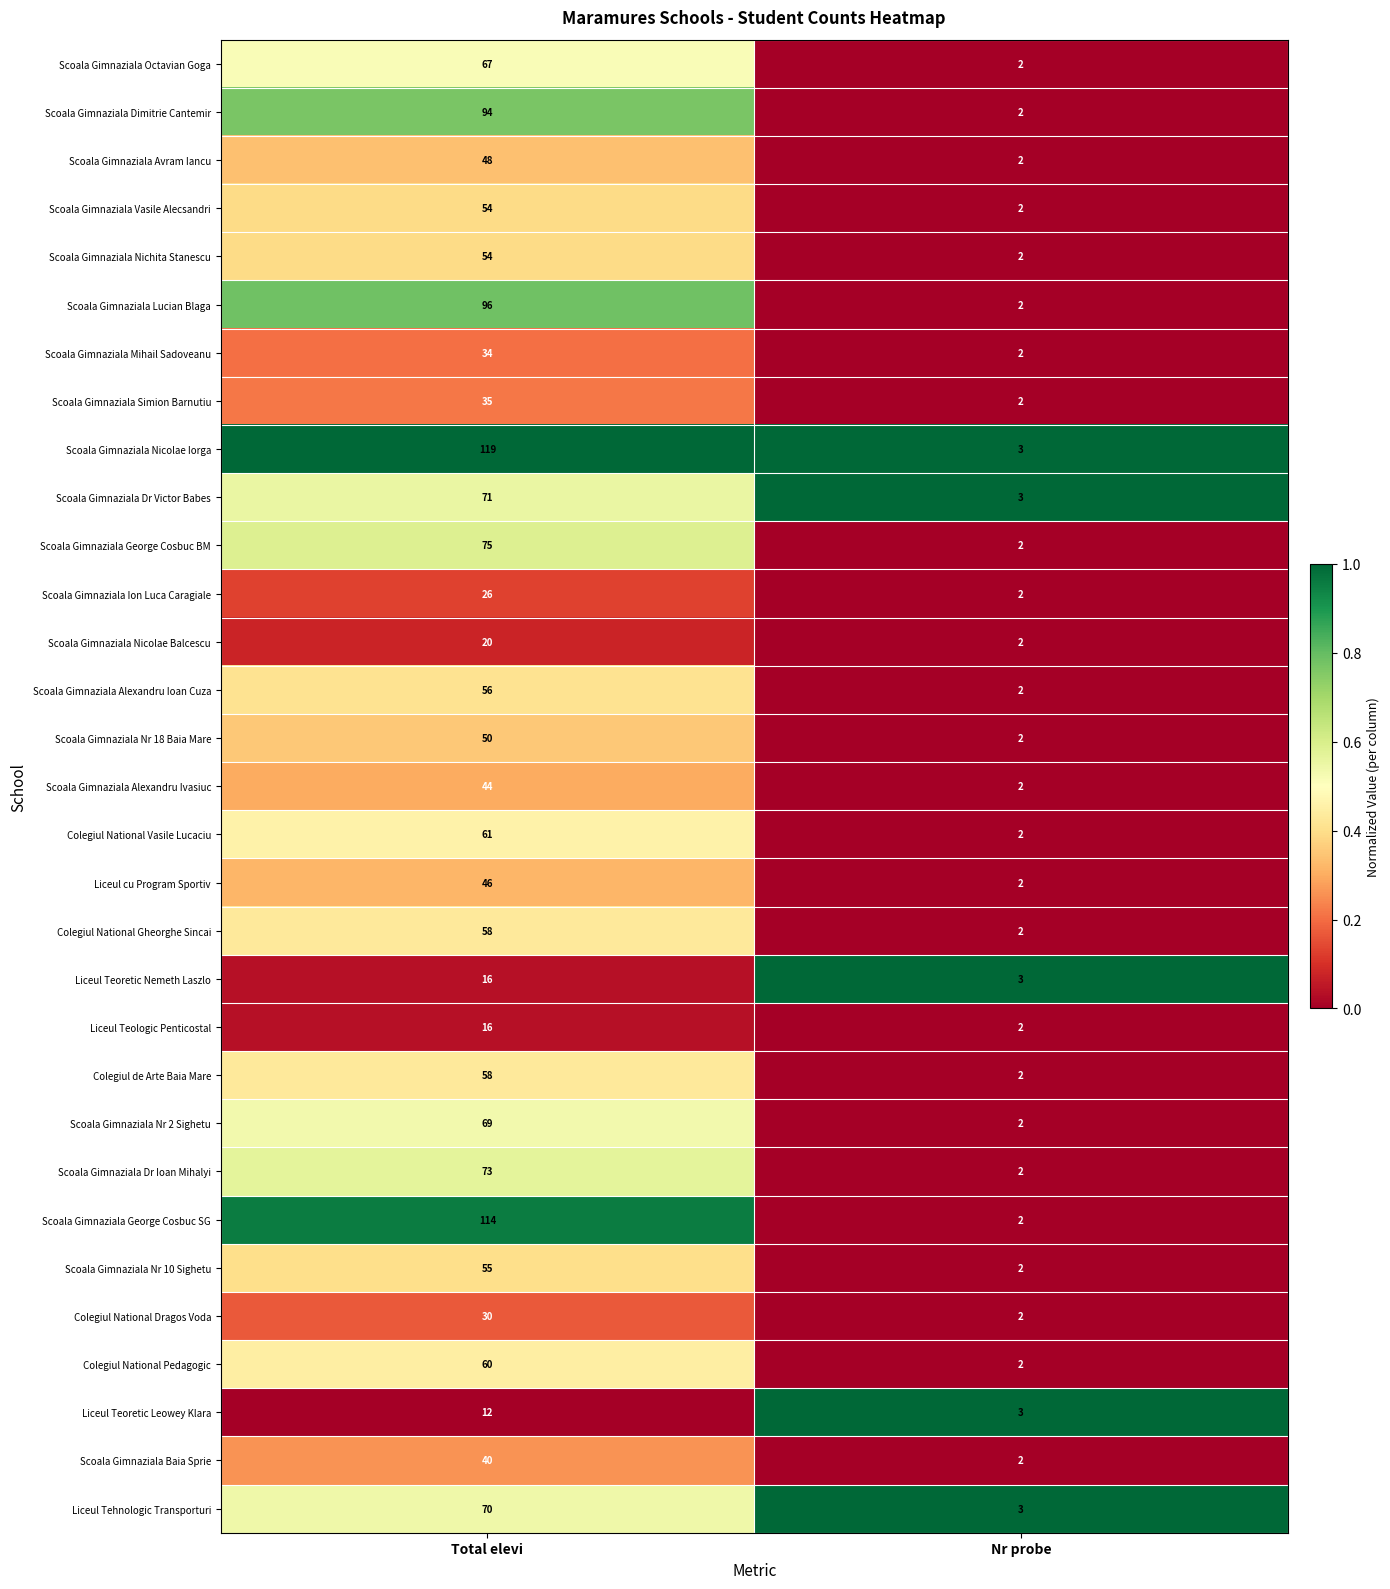

Rank the categories by Scoala Gimnaziala Nichita Stanescu value from highest to lowest.

Total elevi, Nr probe